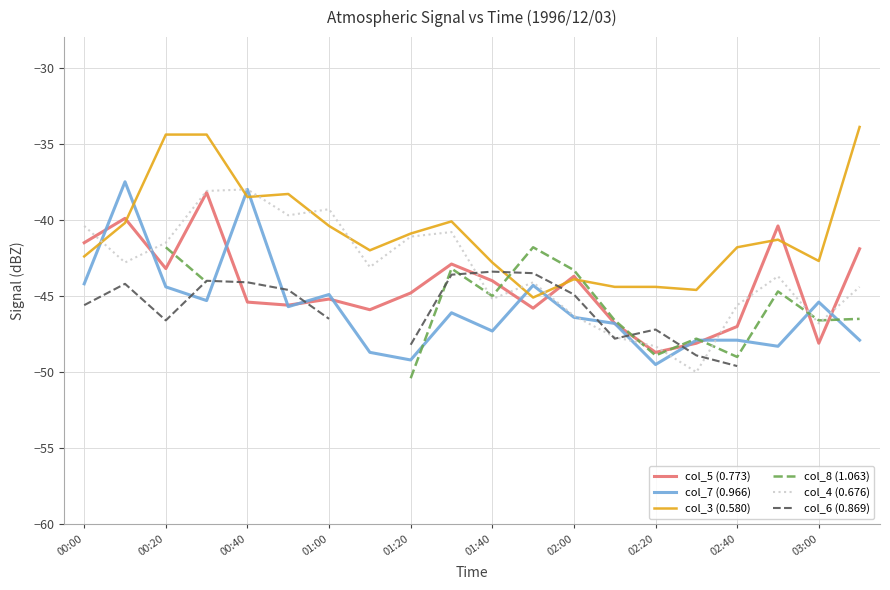

After their last crossing, which series has the higher values: col_3 (0.580) or col_7 (0.966)?

col_3 (0.580)